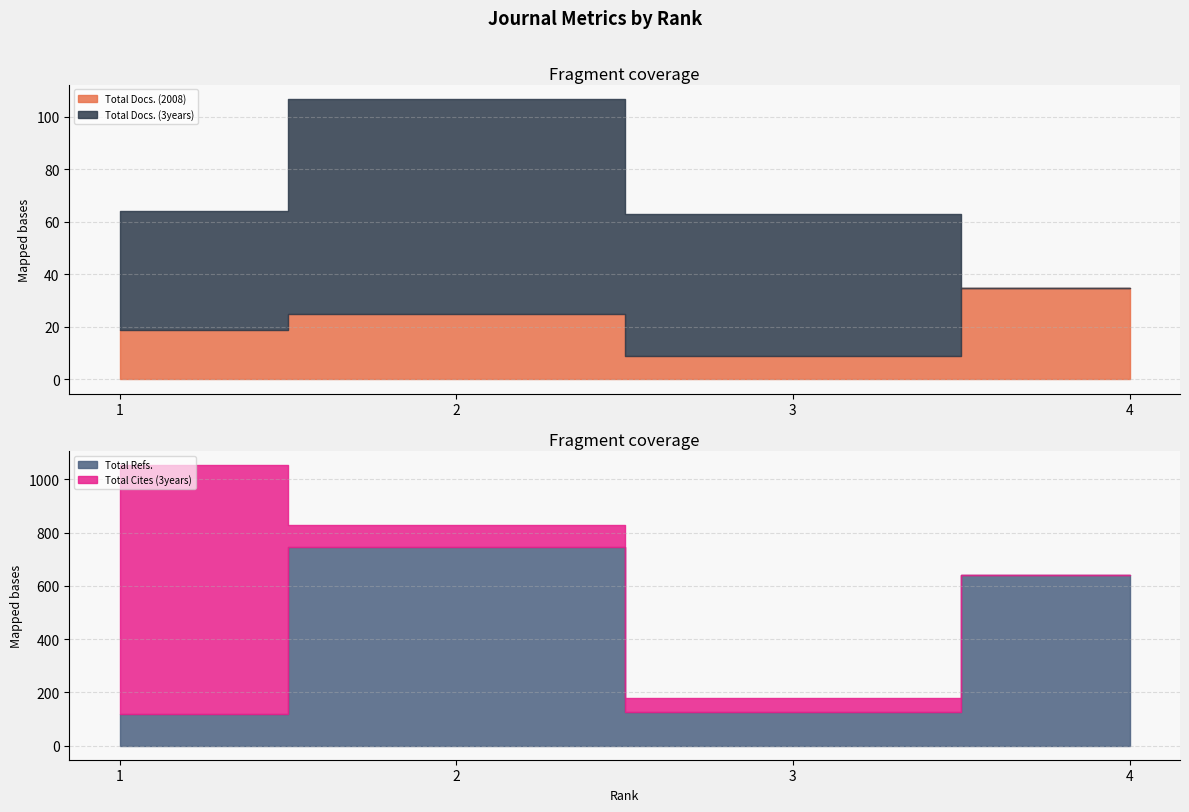

Which has a higher value, 3 or 2?

2